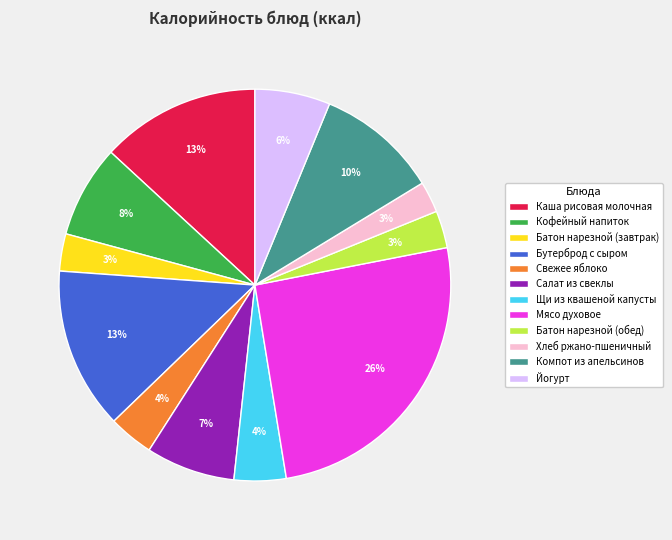

What percentage is the Щи из квашеной капусты slice, to the nearest percent?

4%